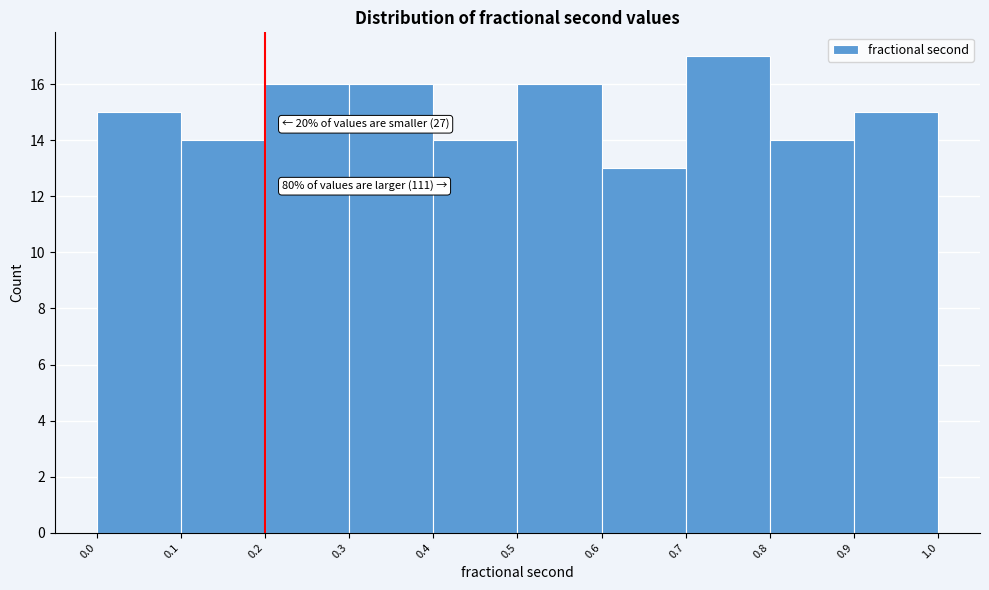

Over which range of the x-axis is the bar tallest?

0.7 to 0.8